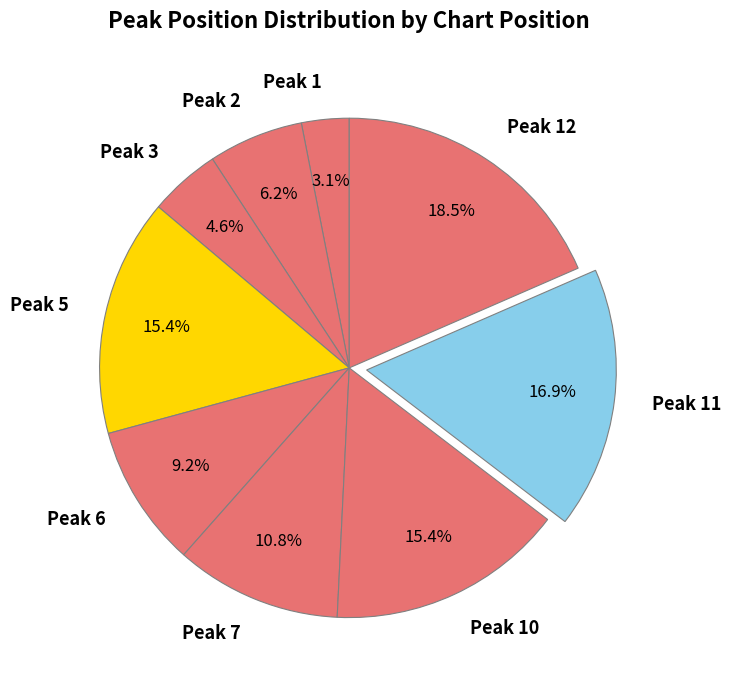

Between Peak 7 and Peak 2, which is larger?

Peak 7